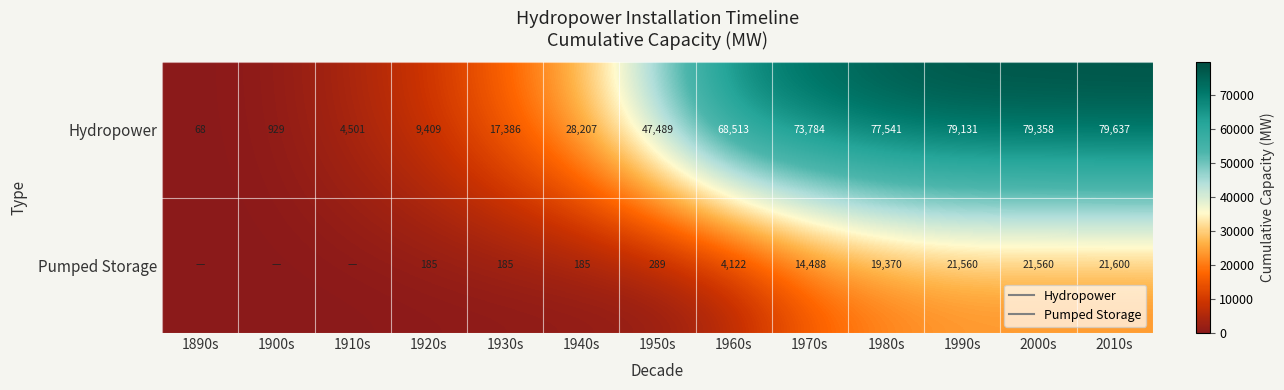

Rank the series at 1890s from lowest to highest value.

Pumped Storage, Hydropower